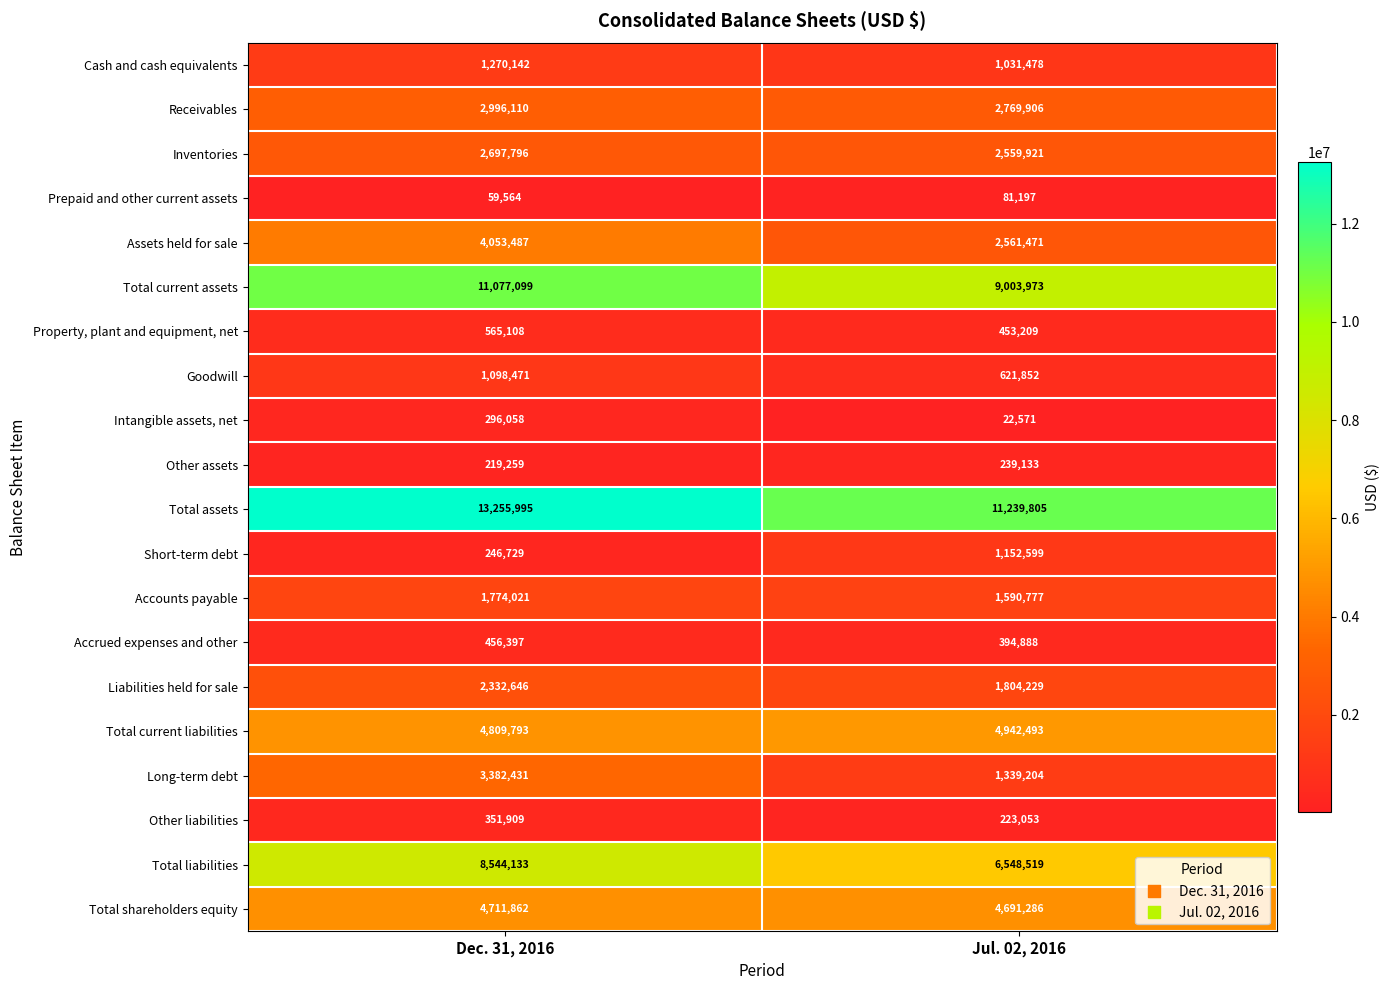

Which series has the widest spread of values?

Total current assets